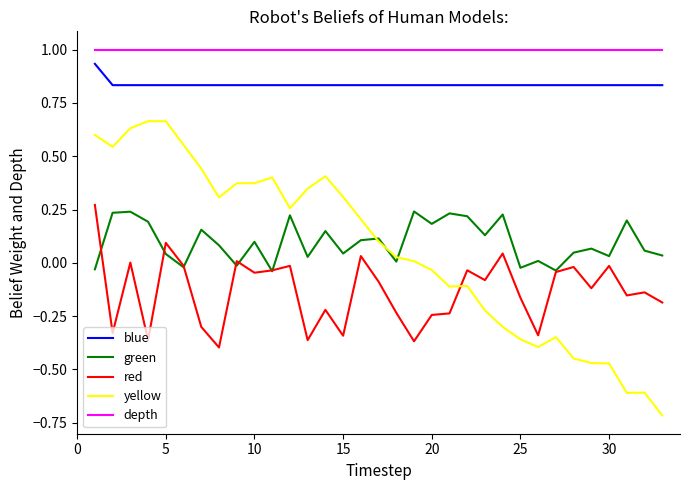

What is the minimum value shown in the chart?

-0.7